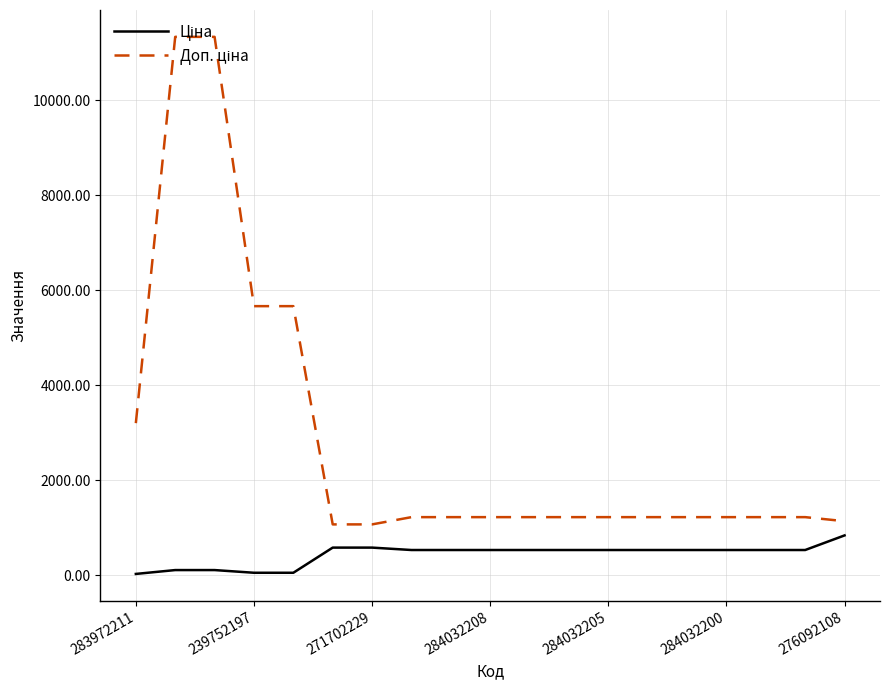

Reading left to right, list all the values displayed in this chart.

Ціна: 32.0	113.3	113.3	56.7	56.7	586.0	586.0	535.4	535.4	535.4	535.4	535.4	535.4	535.4	535.4	535.4	535.4	535.4	842.8
Доп. ціна: 3205.0	11334.0	11334.0	5667.0	5667.0	1074.5	1074.5	1227.2	1227.2	1227.2	1227.2	1227.2	1227.2	1227.2	1227.2	1227.2	1227.2	1227.2	1142.1